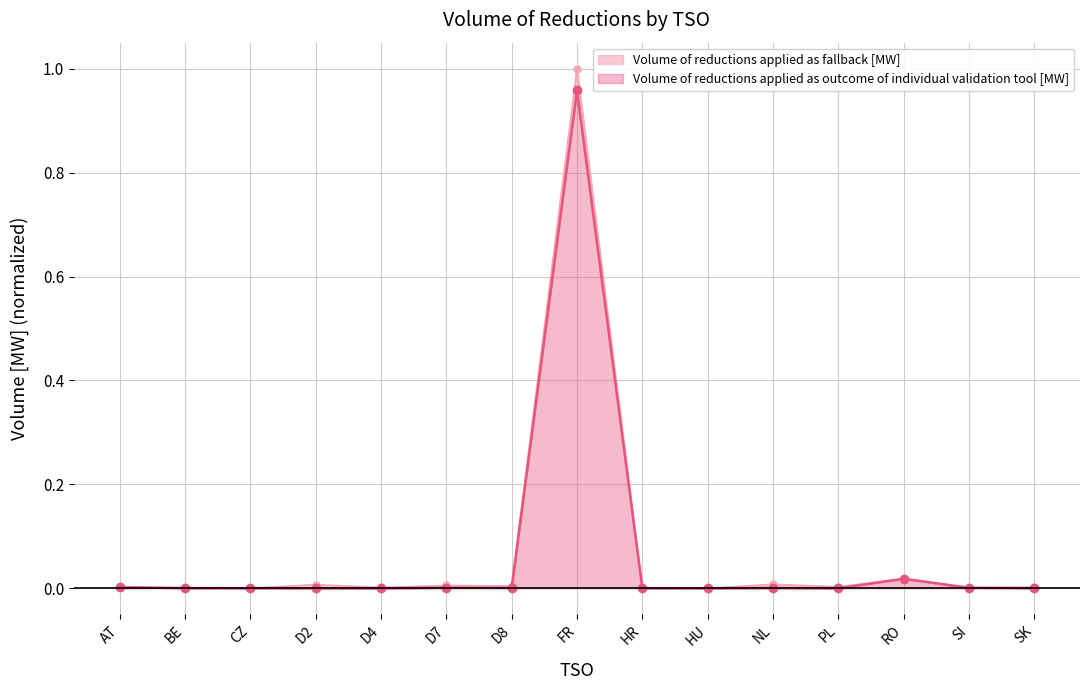

Rank the categories by value from highest to lowest.

FR, RO, AT, D7, SI, D8, NL, BE, CZ, SK, HR, D2, PL, HU, D4